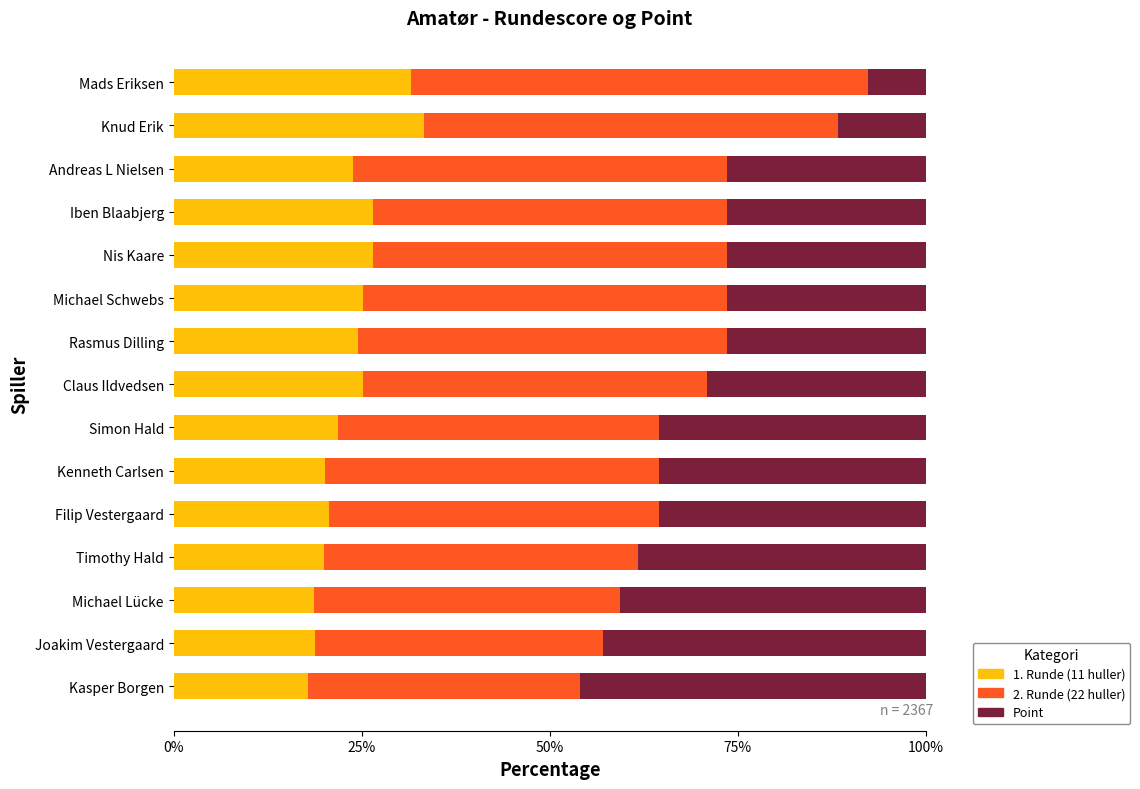

What is the total value across all series at Michael Lücke?

100.0